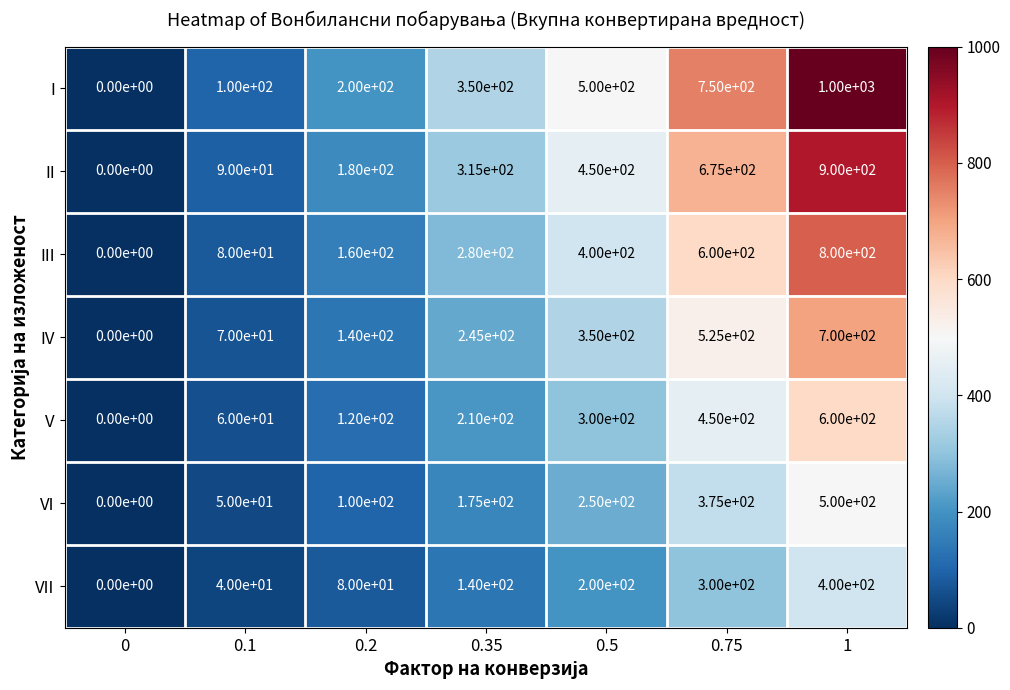

At how many categories does at least one series exceed 720?

2